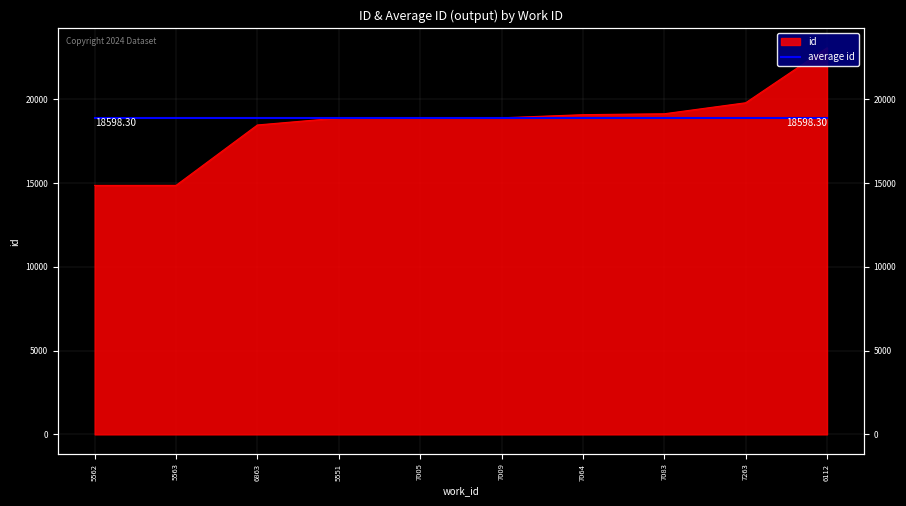

Reading right to left, transcribe all the data shown in this chart.

23077	19797	19141	19086	18899	18892	18888	18472	14867	14864